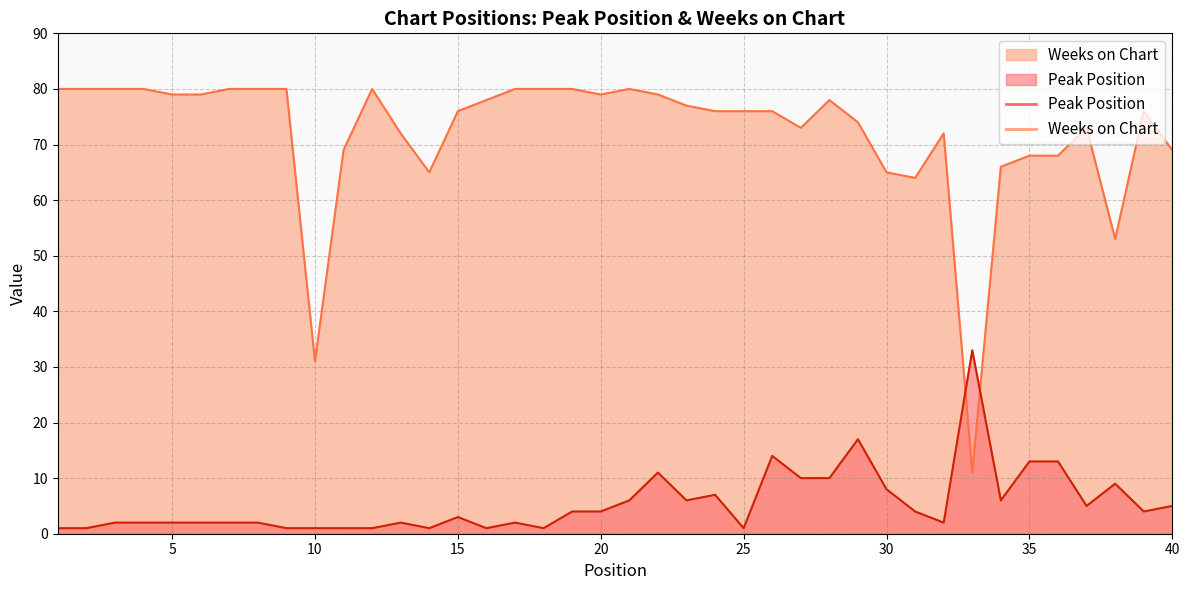

After their last crossing, which series has the higher values: Peak Position or Weeks on Chart?

Weeks on Chart